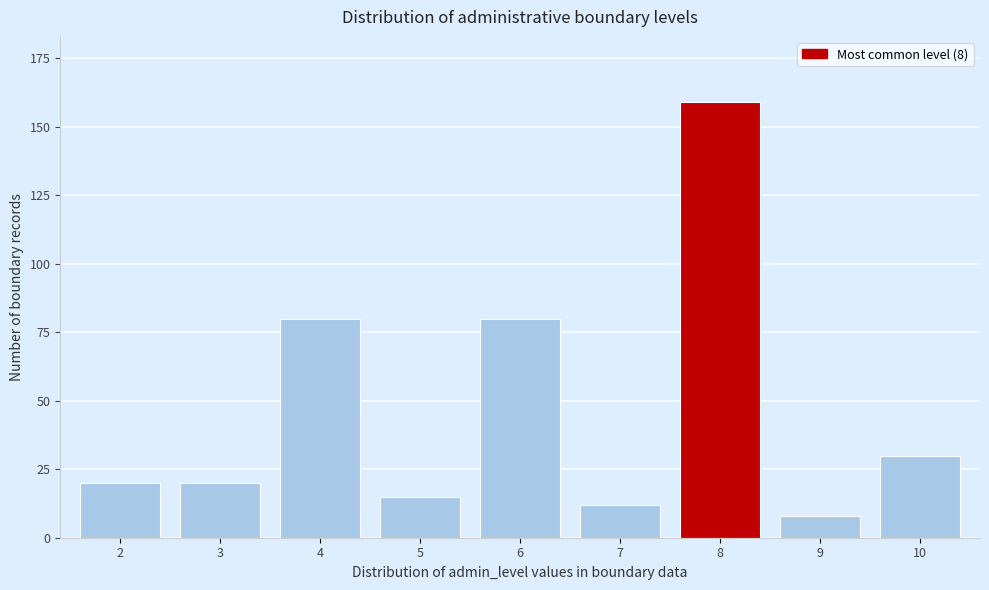

Reading left to right, transcribe all the data shown in this chart.

2=20	3=20	4=80	5=15	6=80	7=12	8=159	9=8	10=30